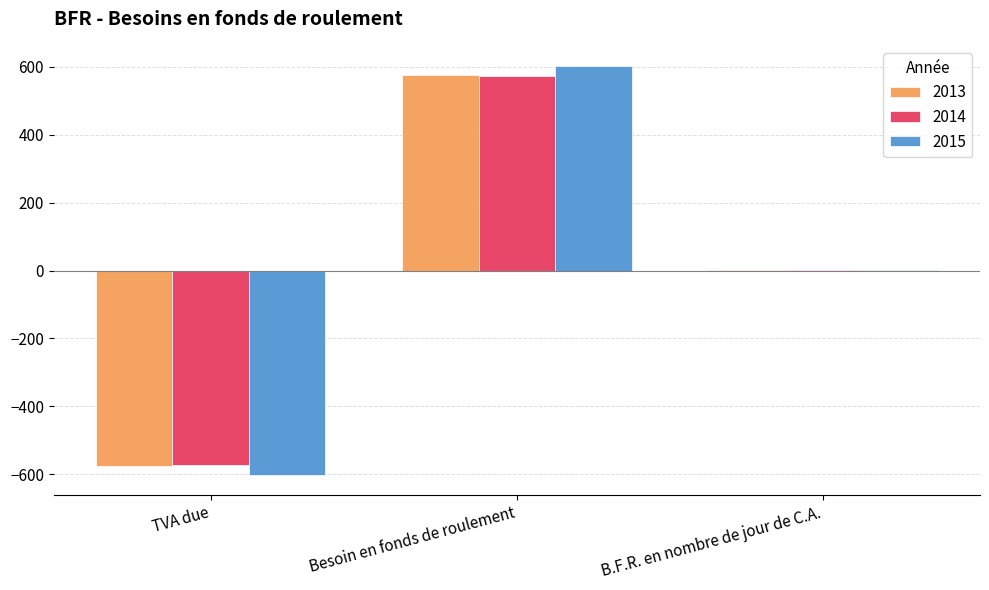

Is it true that 2013 equals -575.0 at TVA due?

True